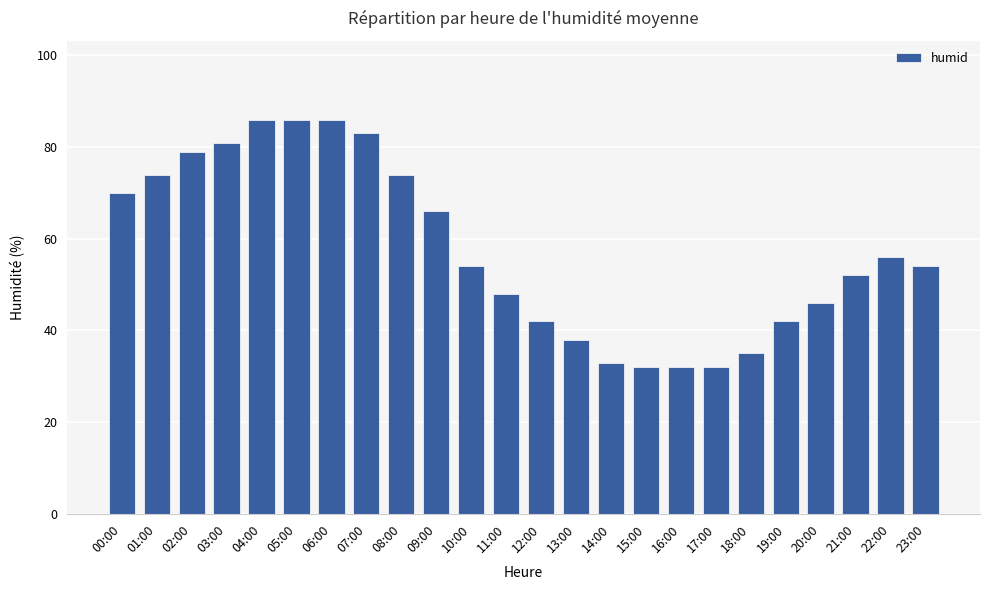

What is the difference between the second highest and minimum values?

54